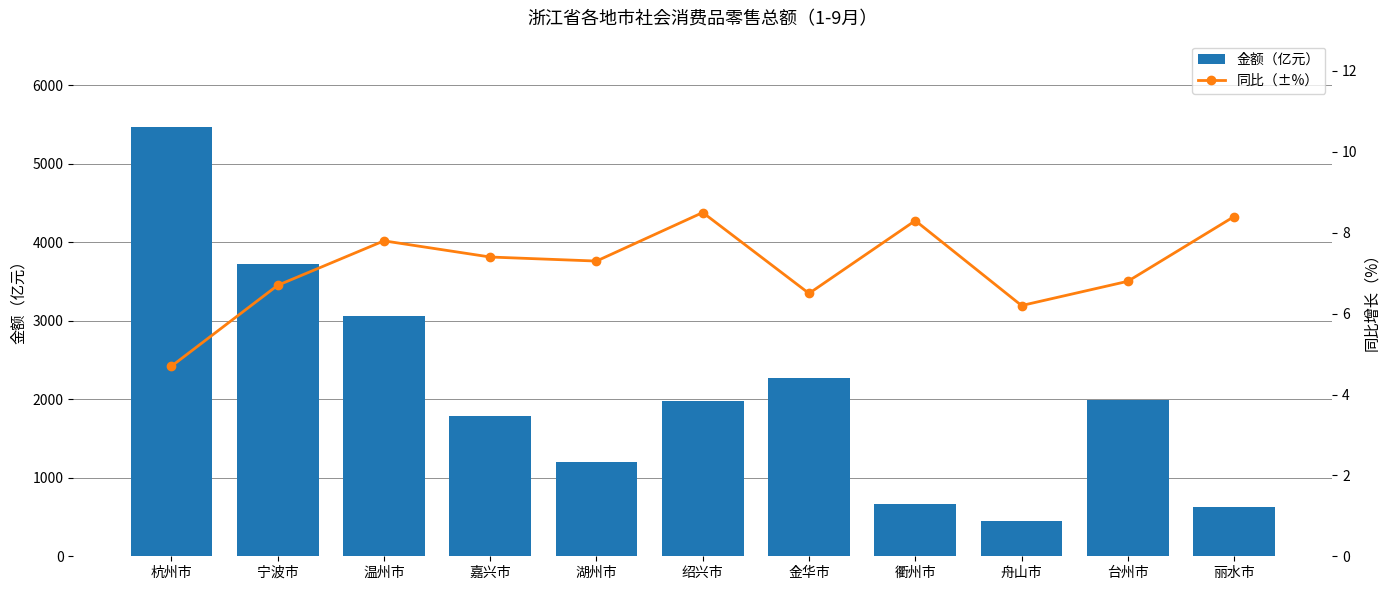

What is the label of the 5th bar from the right?

金华市